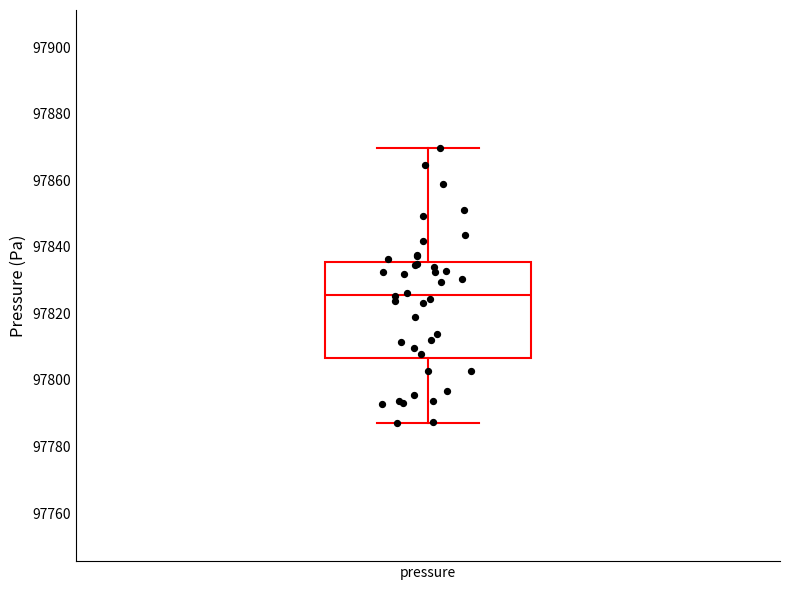

Transcribe this box plot: give where the median line is, the range the box spans, and where the two whiskers end, as read against the y-axis. The values are not printed on the chart, so give them approximately, as read against the axis.

median 97826, box 97806 to 97836, whiskers 97786 to 97870